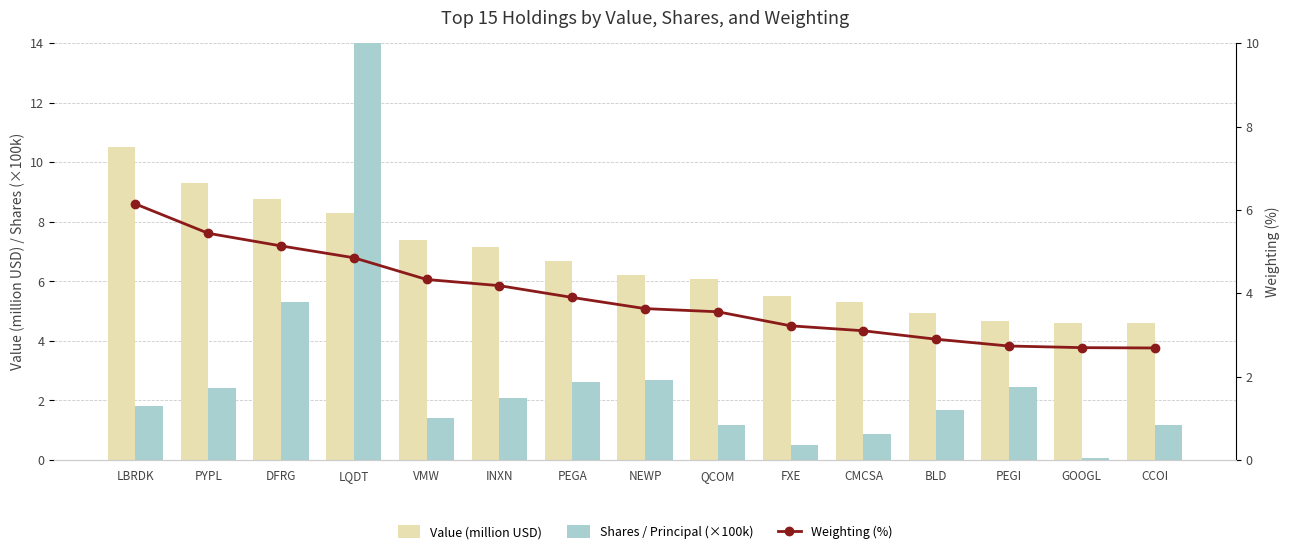

What is the minimum value shown in the chart?

0.1